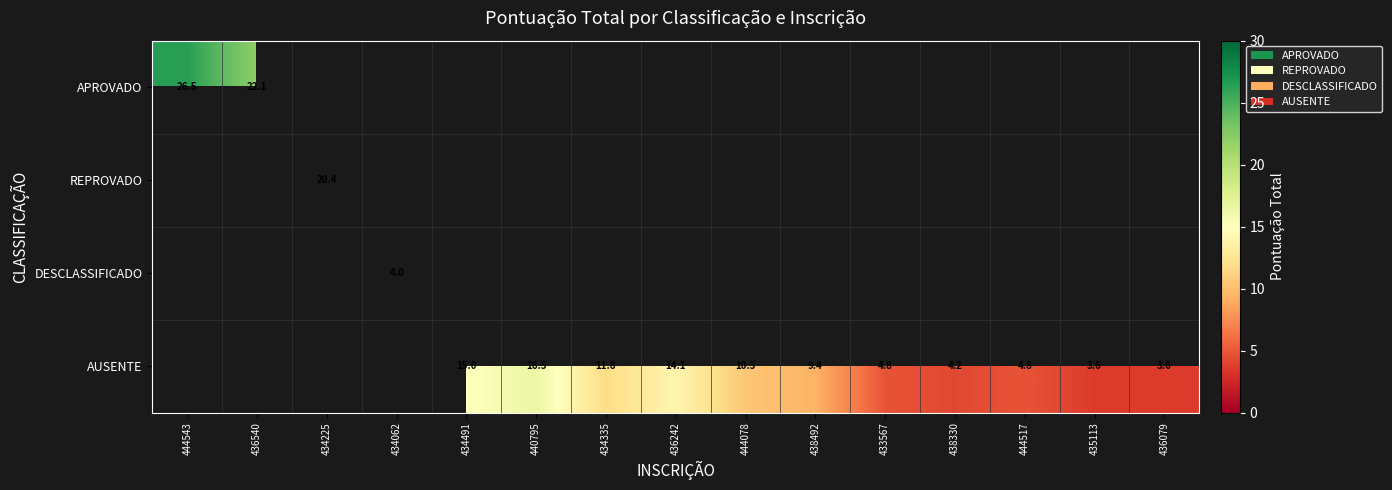

Is the value of AUSENTE at 444517 greater than the value of APROVADO at 436540?

No